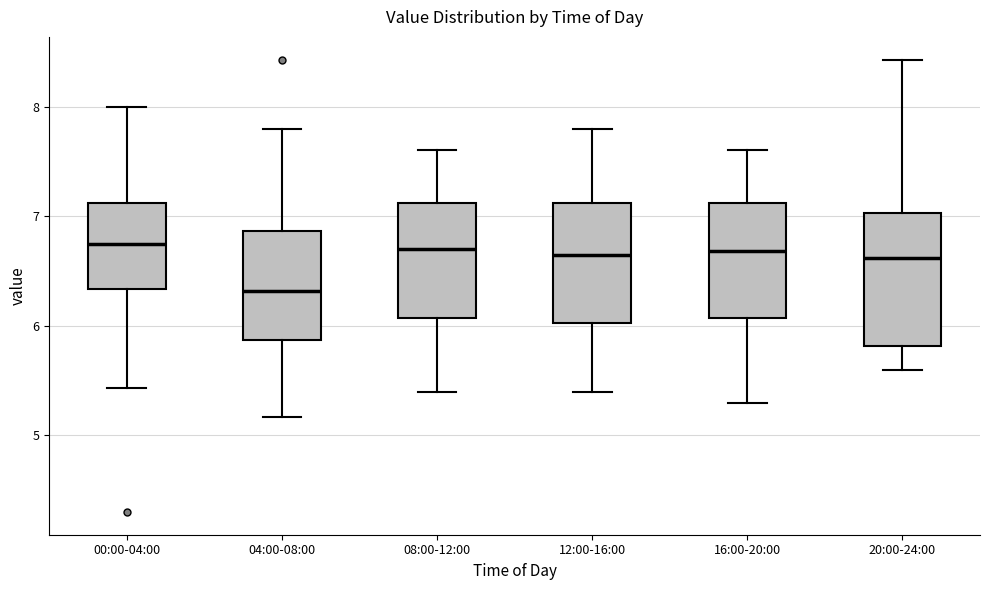

Where is the lower edge of the box for 00:00-04:00 on the y-axis? The values are not printed on the chart, so give them approximately, as read against the axis.

6.3